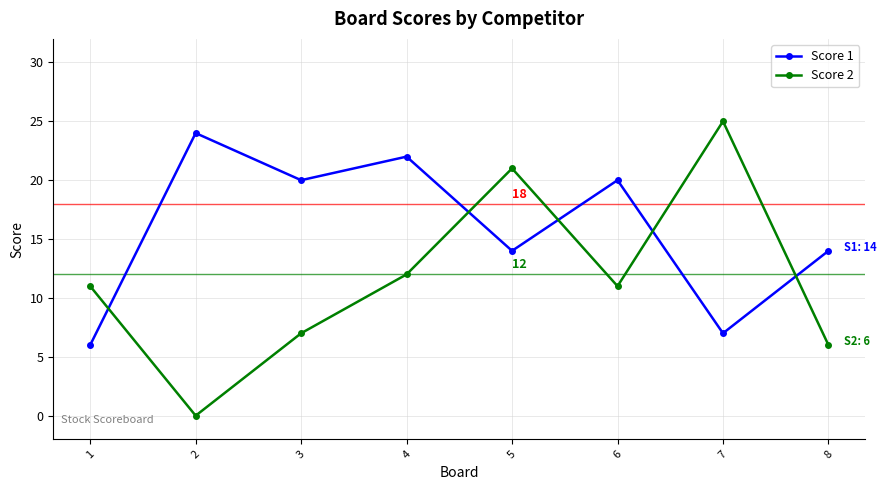

Reading left to right, what are all the values shown in this chart?

Score 1: 6	24	20	22	14	20	7	14
Score 2: 11	0	7	12	21	11	25	6